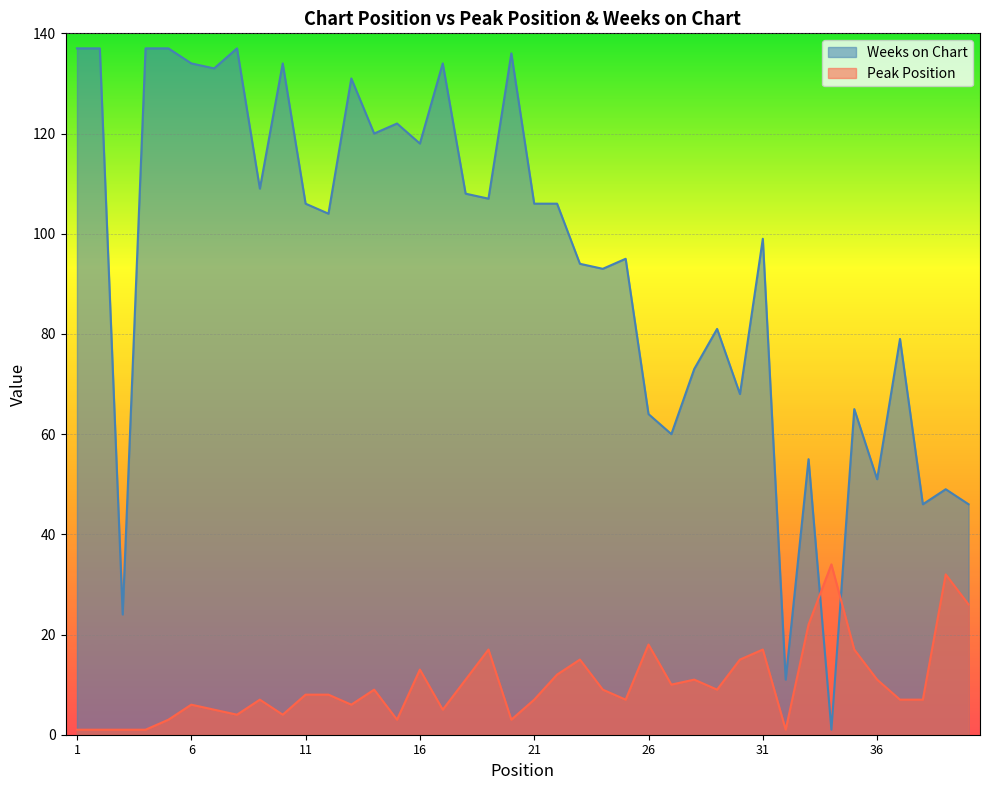

Reading right to left, transcribe all the data shown in this chart.

Peak Position: 40=26	39=32	38=7	37=7	36=11	35=17	34=34	33=22	32=1	31=17	30=15	29=9	28=11	27=10	26=18	25=7	24=9	23=15	22=12	21=7	20=3	19=17	18=11	17=5	16=13	15=3	14=9	13=6	12=8	11=8	10=4	9=7	8=4	7=5	6=6	5=3	4=1	3=1	2=1	1=1
Weeks on Chart: 40=46	39=49	38=46	37=79	36=51	35=65	34=1	33=55	32=11	31=99	30=68	29=81	28=73	27=60	26=64	25=95	24=93	23=94	22=106	21=106	20=136	19=107	18=108	17=134	16=118	15=122	14=120	13=131	12=104	11=106	10=134	9=109	8=137	7=133	6=134	5=137	4=137	3=24	2=137	1=137